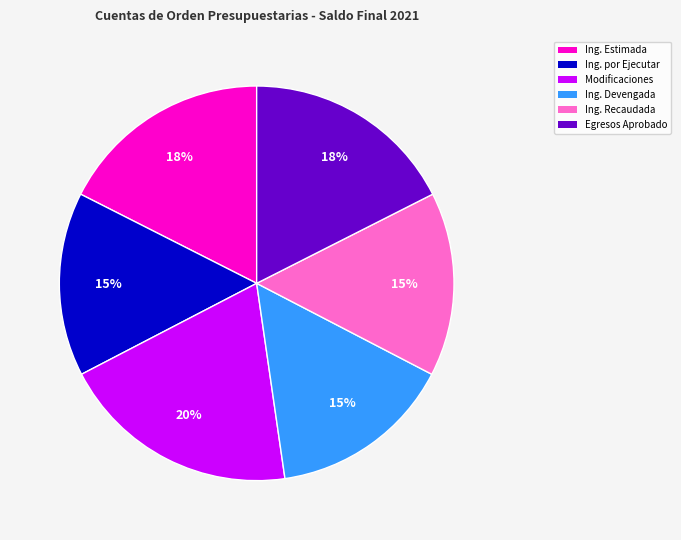

To the nearest percent, what is the average slice percentage?

17%